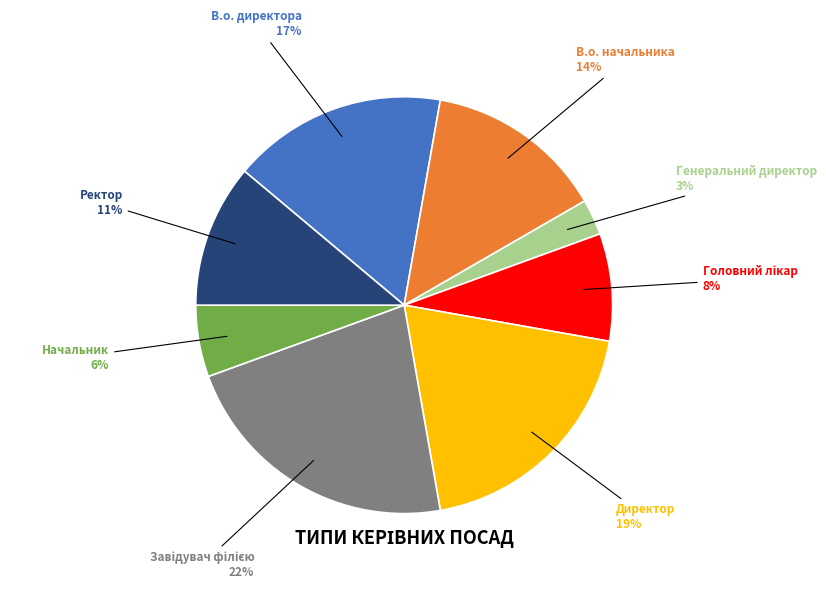

Which category has the smallest portion of the pie?

Генеральний директор